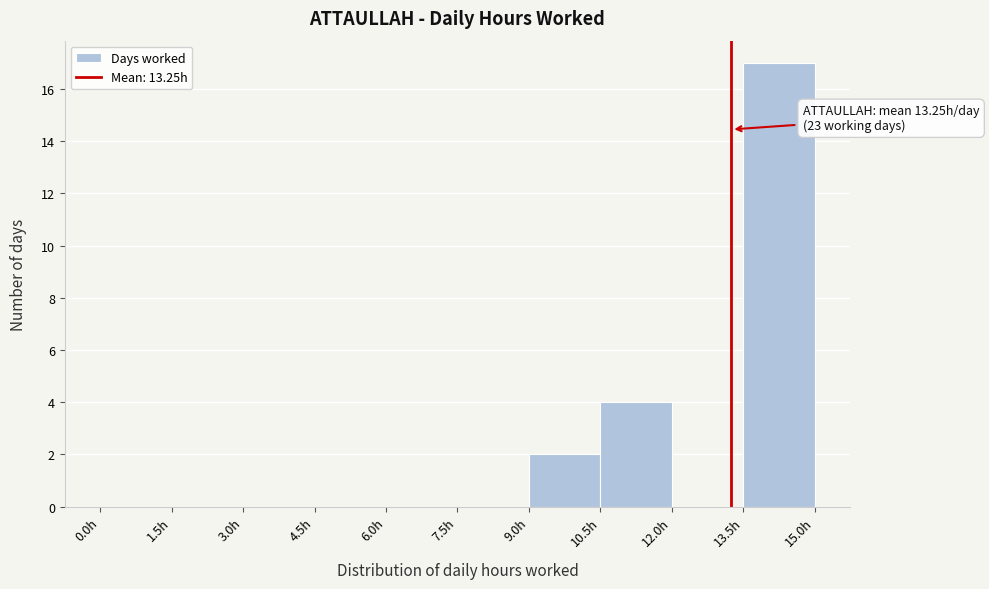

Which range on the x-axis has the tallest bar?

13.5 to 15.0